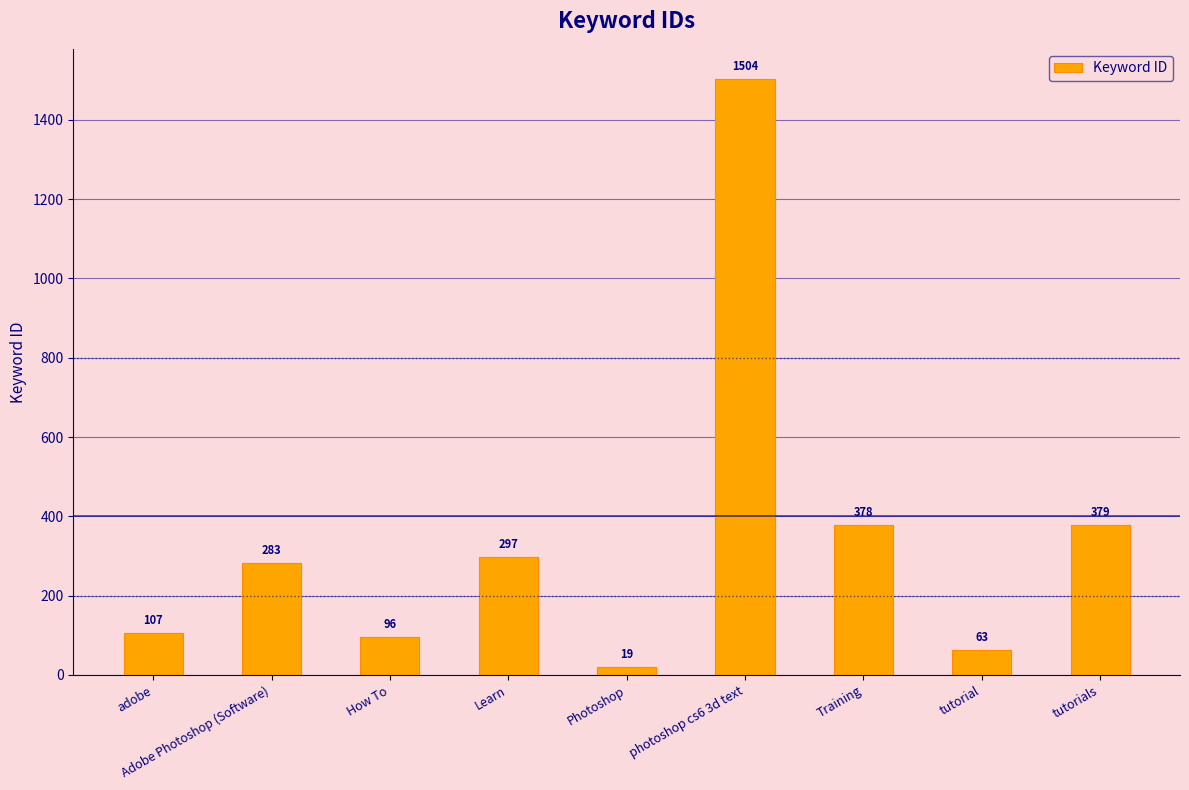

The value at Training is 378. True or false?

True